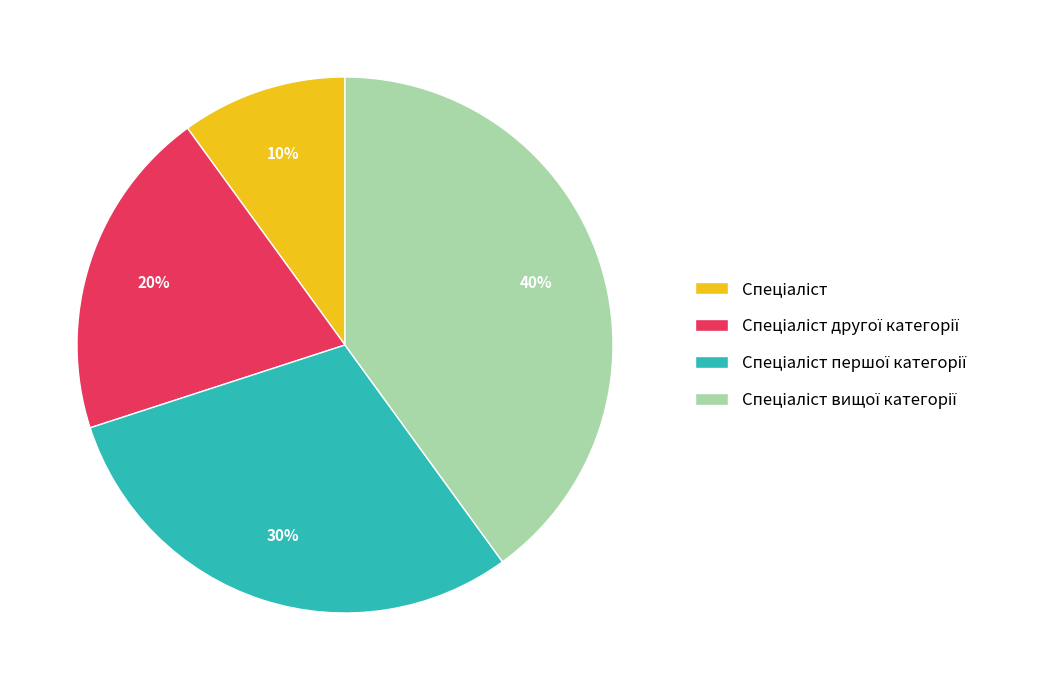

Is there any slice that represents more than half of the pie?

No